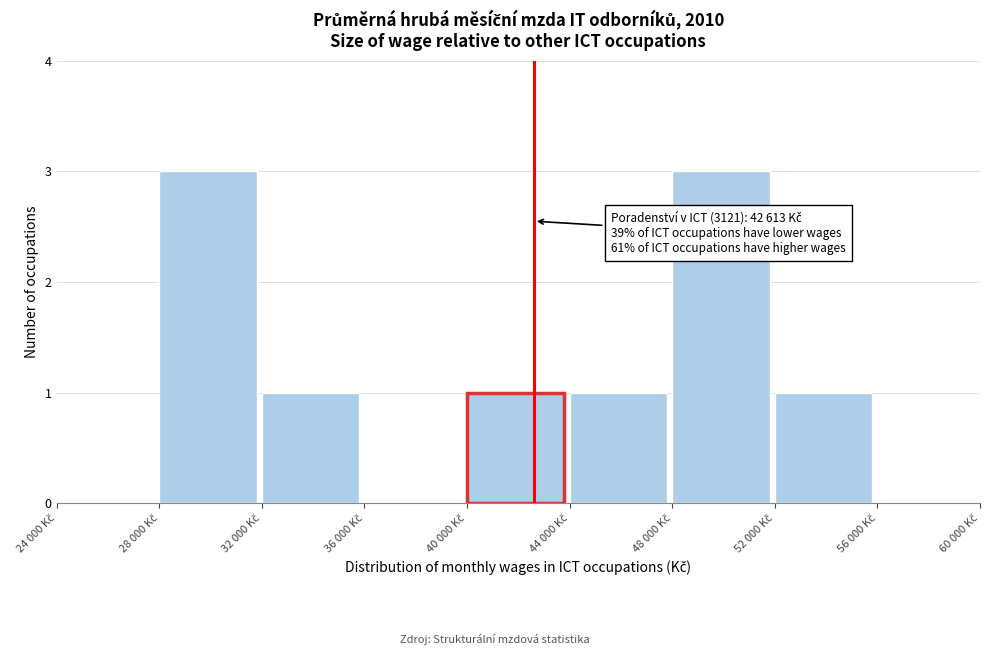

What is the greatest value displayed?

3